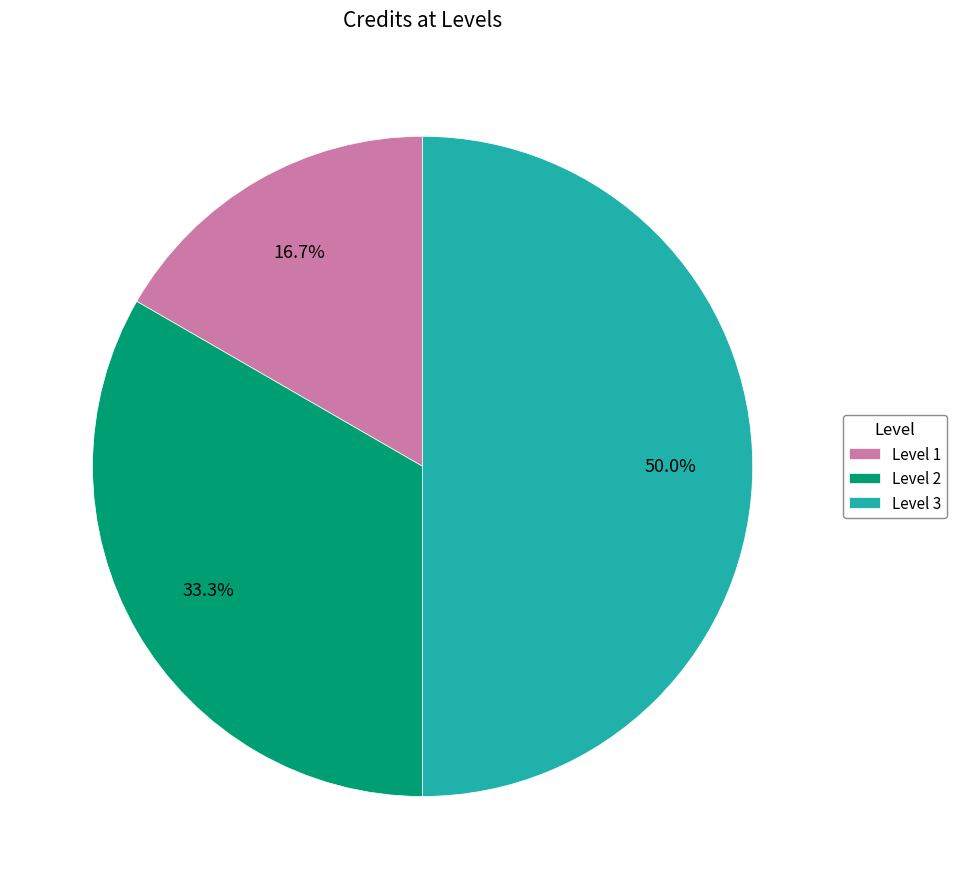

Which slice is the largest?

Level 3